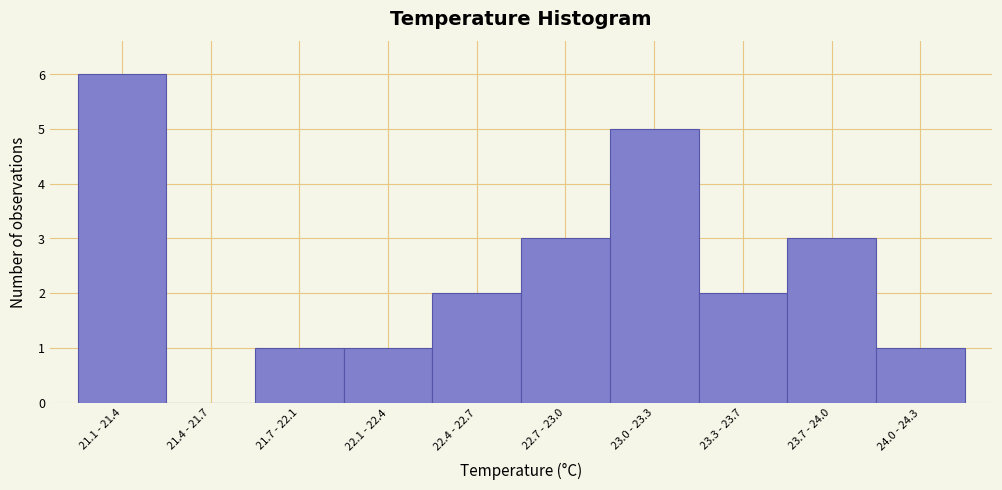

Reading right to left, extract all data points from this chart.

24.0 - 24.3=1	23.7 - 24.0=3	23.3 - 23.7=2	23.0 - 23.3=5	22.7 - 23.0=3	22.4 - 22.7=2	22.1 - 22.4=1	21.7 - 22.1=1	21.4 - 21.7=0	21.1 - 21.4=6